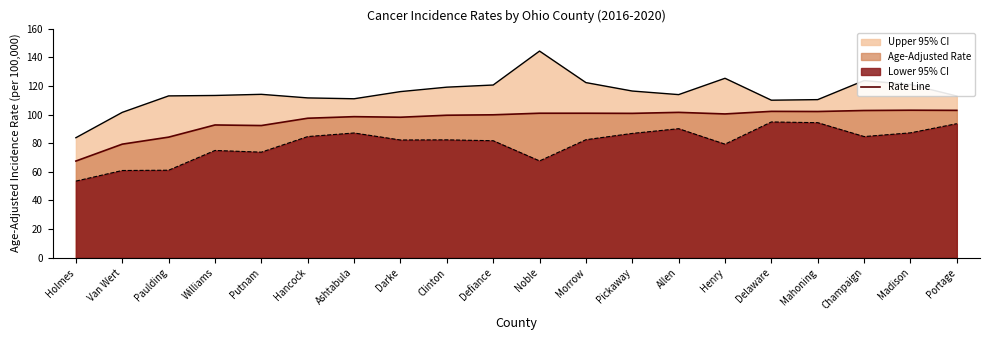

True or false: the data shows 69.1 at Defiance.

False